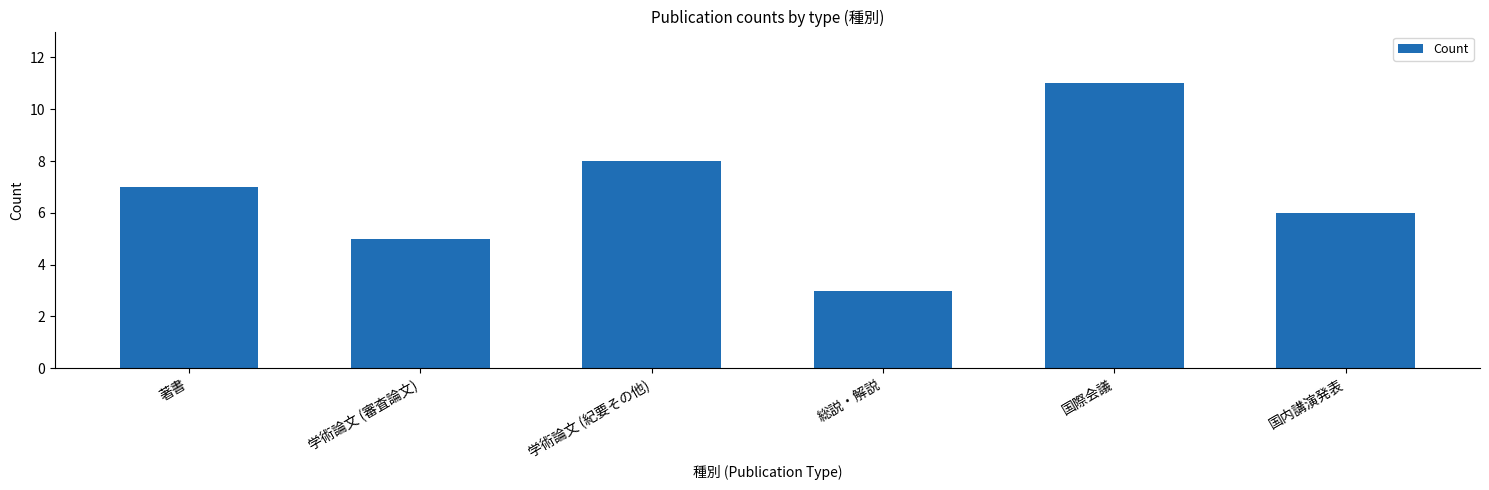

Reading left to right, what are all the values shown in this chart?

7	5	8	3	11	6